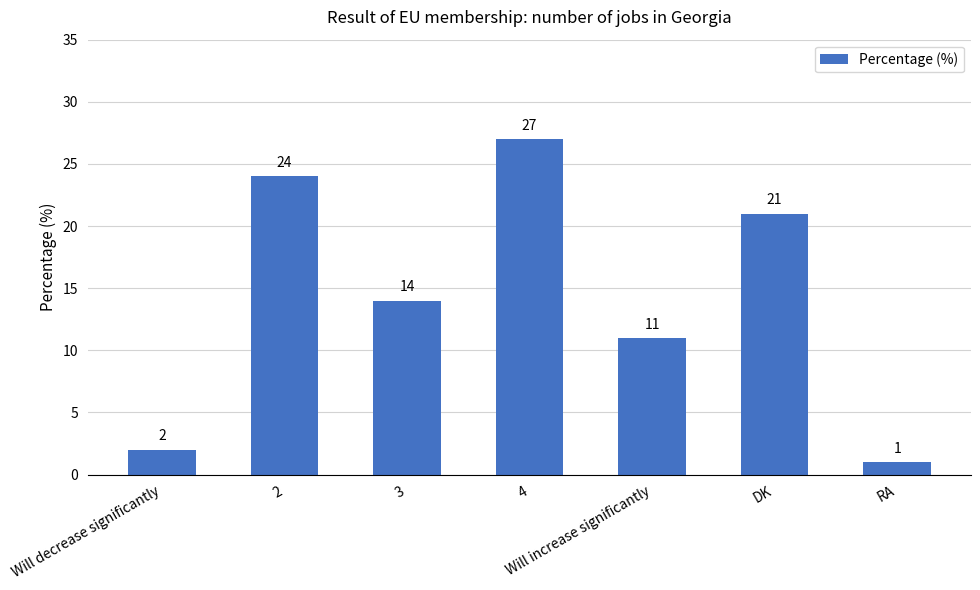

What is the difference between the maximum and minimum values?

26